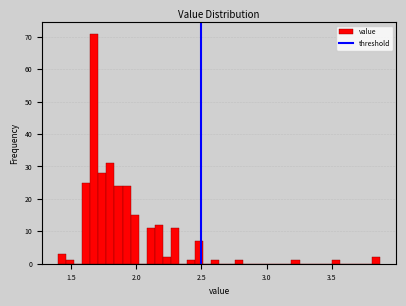

Read against the x-axis, roughly where is the centre of the tallest bar?

1.70